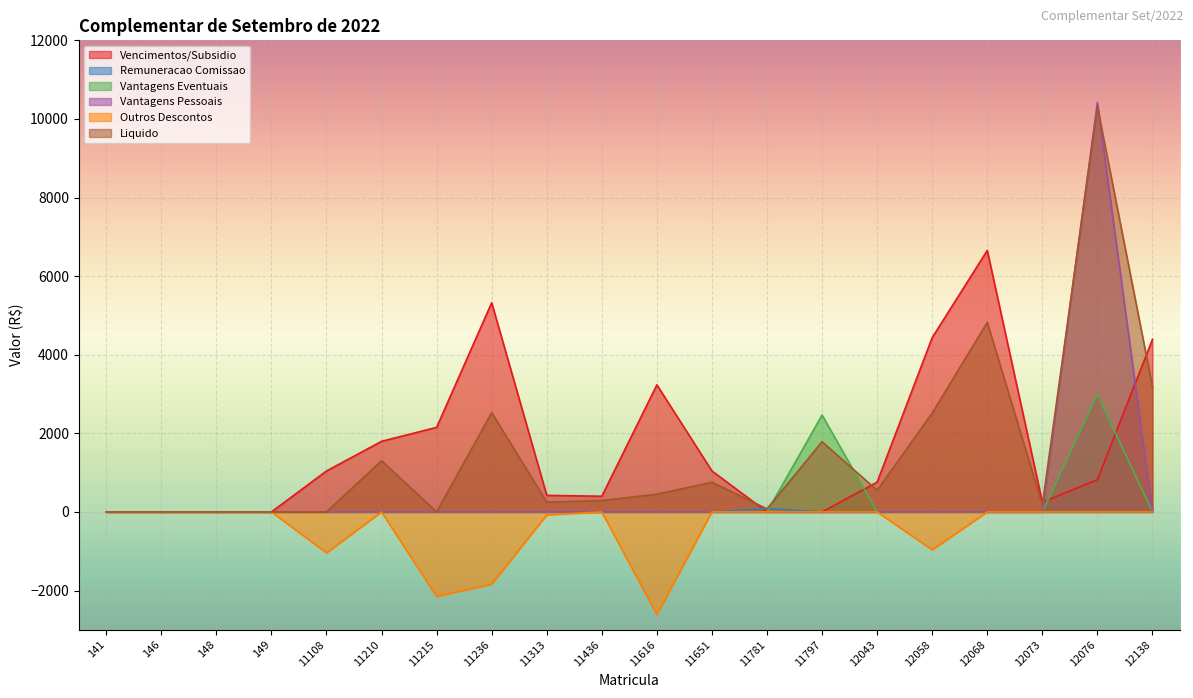

What are all the series names shown in the legend?

Vencimentos/Subsidio, Remuneracao Comissao, Vantagens Eventuais, Vantagens Pessoais, Outros Descontos, Liquido